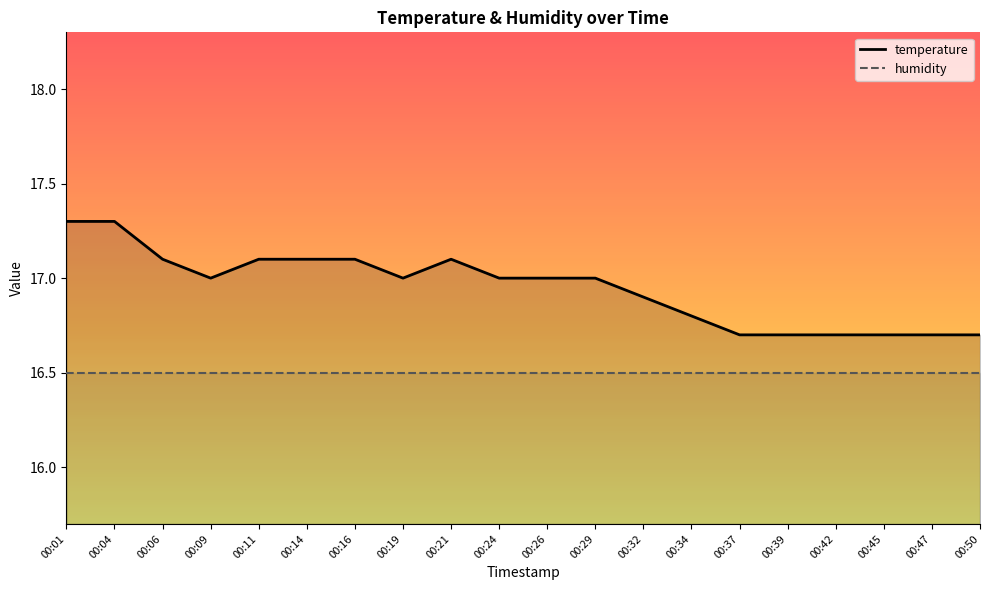

At how many categories does at least one series exceed 16?

20